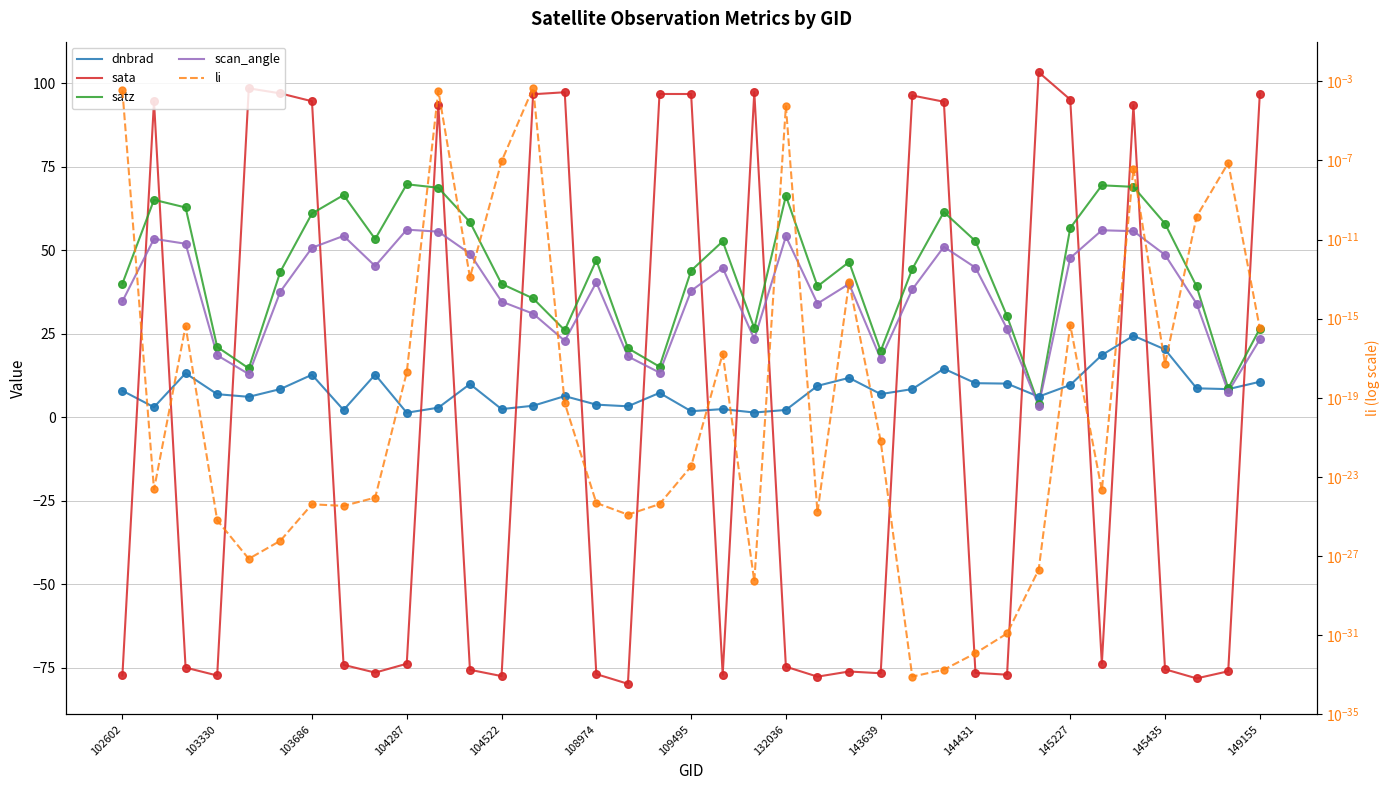

Which series has the largest Y range (max minus min)?

sata